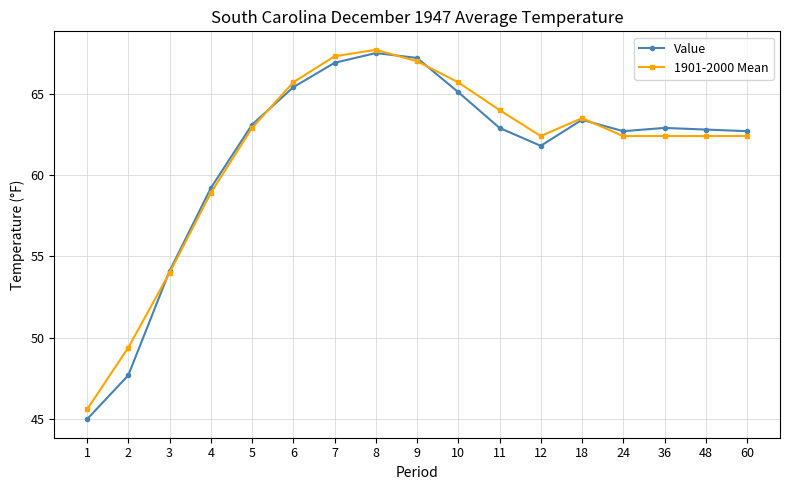

What is the difference between the highest and lowest values at 7?

0.4